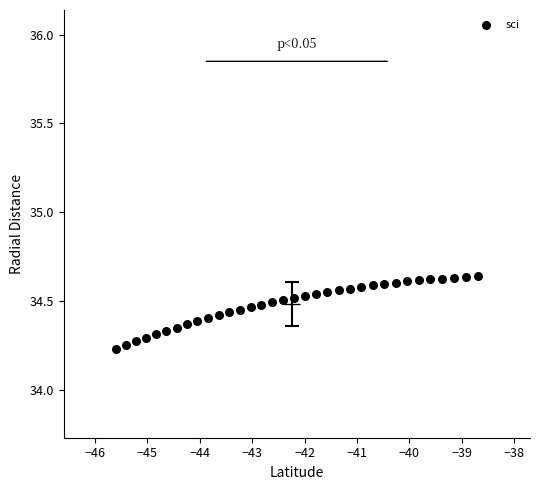

What is the range of X values (max minus min)?

6.9